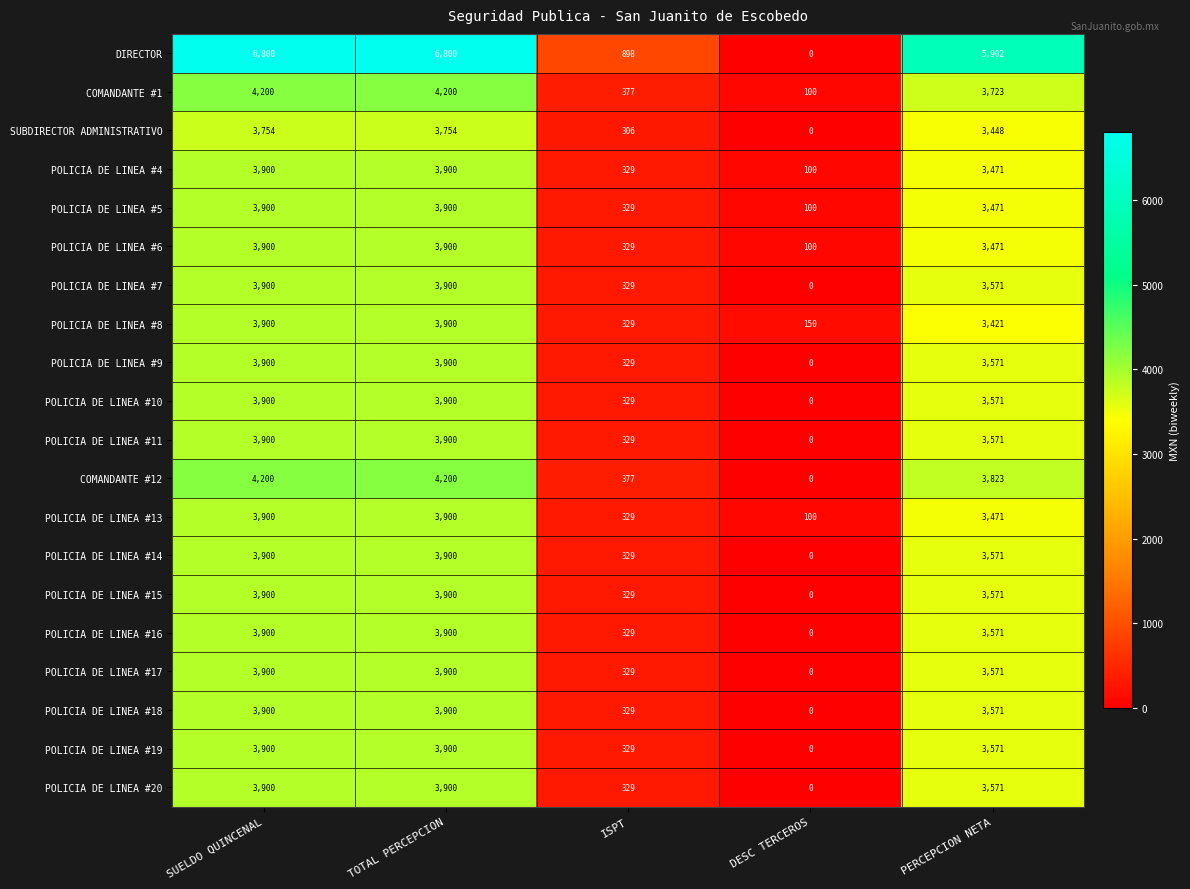

Which series has the widest spread of values?

DIRECTOR